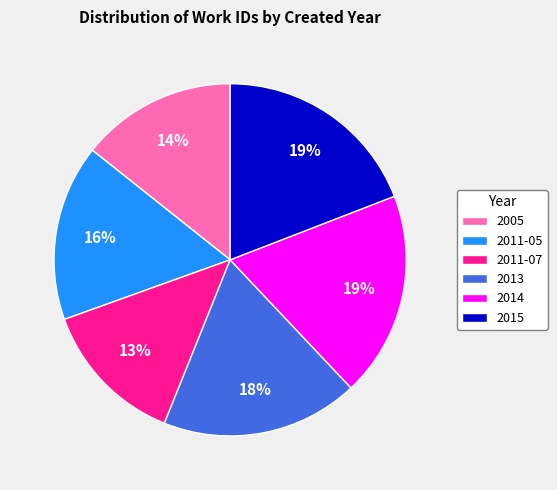

To the nearest percent, what is the difference between the 2011-05 and 2014 slice percentages?

3%